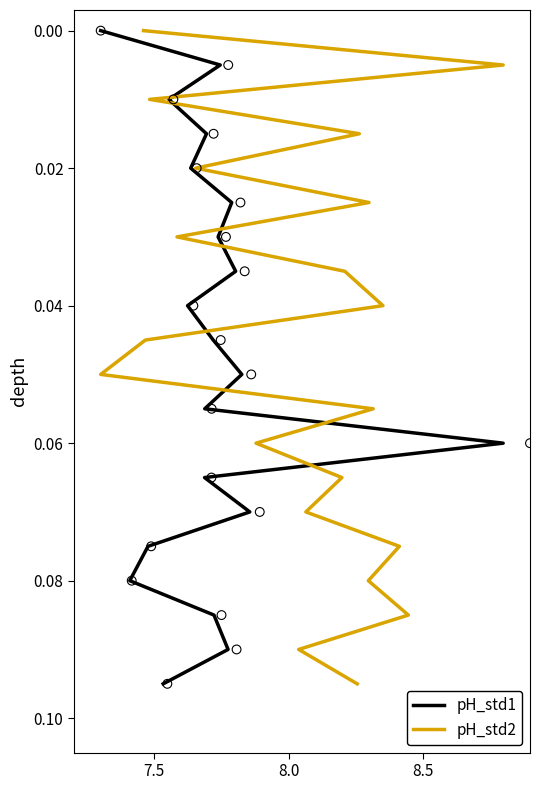

Which series has the largest Y range (max minus min)?

pH_std1